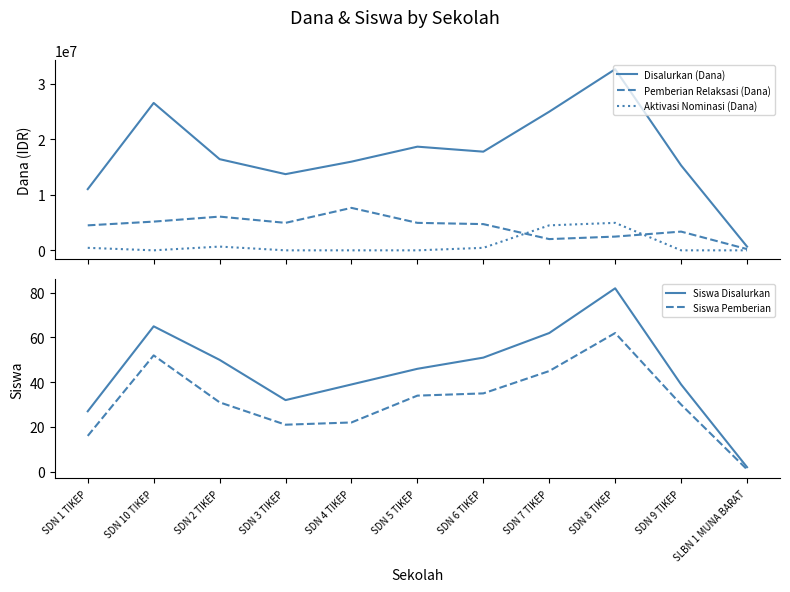

True or false: Pemberian Relaksasi (Dana) has a value of 1384676 at SDN 10 TIKEP.

False